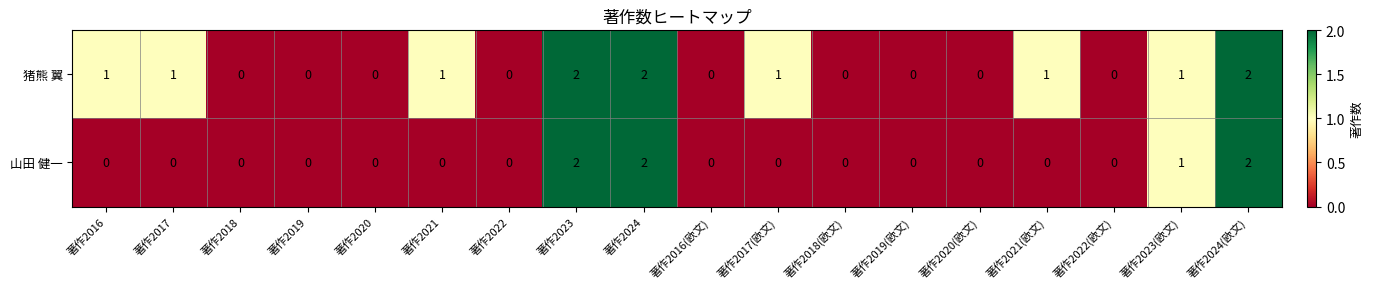

Is it true that 猪熊 翼 equals 1 at 著作2021(欧文)?

True